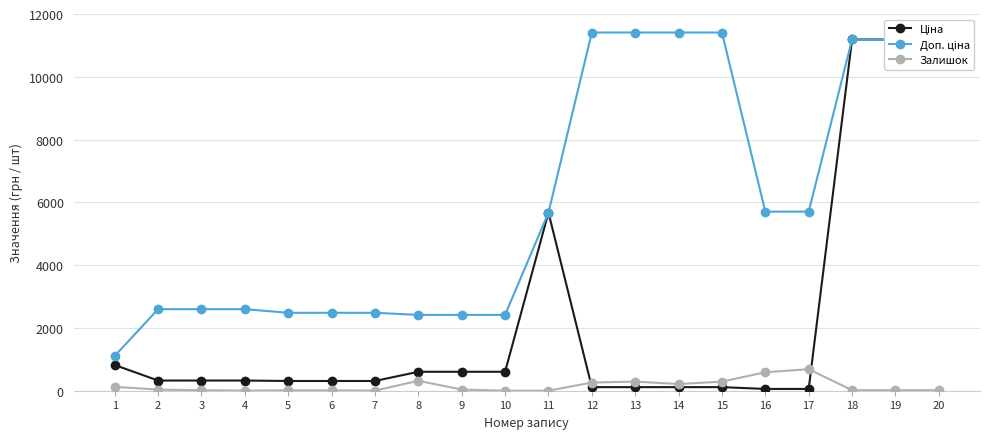

Reading right to left, transcribe all the data shown in this chart.

Ціна: 11188.2	11188.2	11188.2	57.0	57.0	114.1	114.1	114.1	114.1	5673.8	603.7	603.7	603.7	310.3	310.3	310.3	324.8	324.8	324.8	818.5
Доп. ціна: 11188.2	11188.2	11188.2	5705.0	5705.0	11410.0	11410.0	11410.0	11410.0	5673.8	2414.8	2414.8	2414.8	2482.4	2482.4	2482.4	2598.3	2598.3	2598.3	1109.2
Залишок: 17.0	17.0	17.0	686.0	588.0	290.0	214.0	290.0	260.0	2.0	0.0	38.0	316.0	4.0	10.0	11.0	4.0	15.0	35.0	125.0